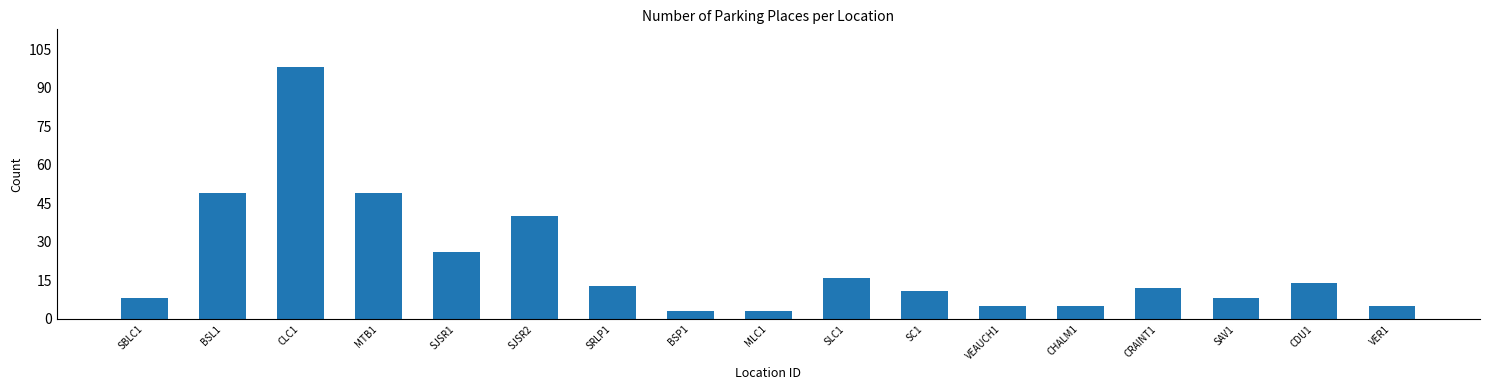

At which category does the chart reach its peak across all series?

CLC1